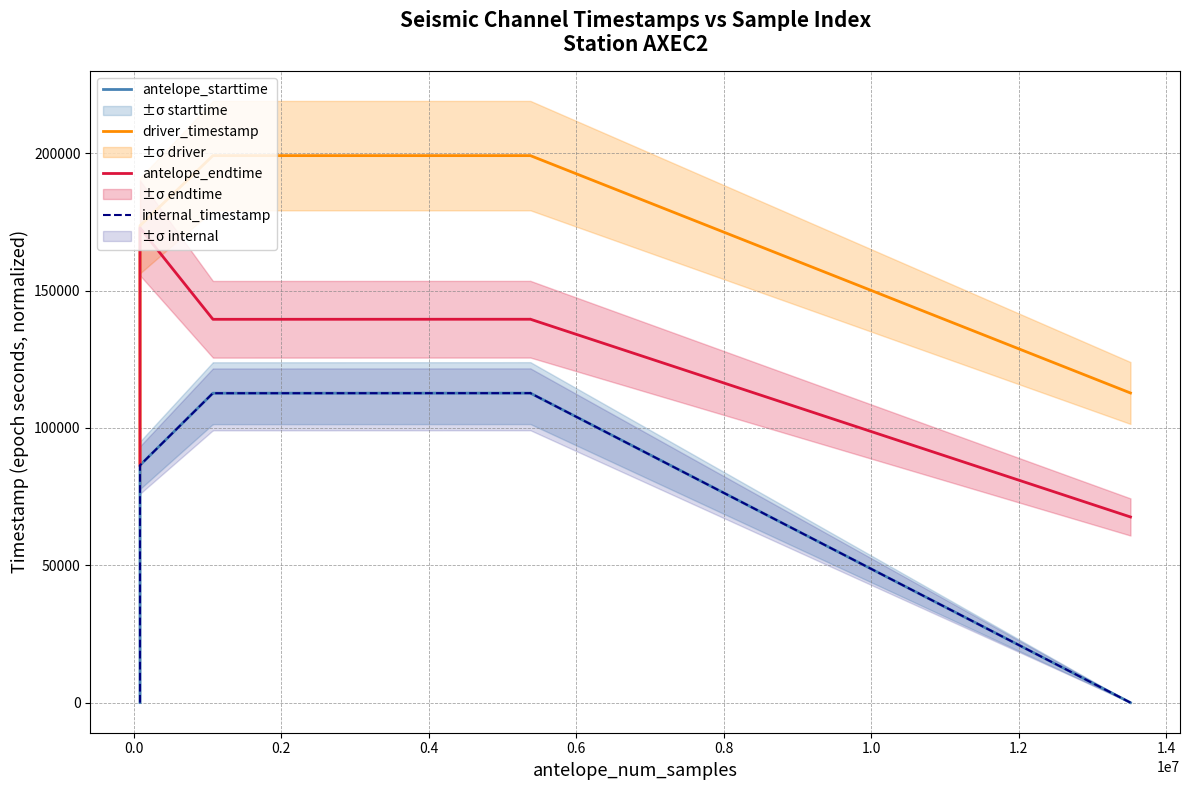

Does the chart display data point markers on the line(s)?

No